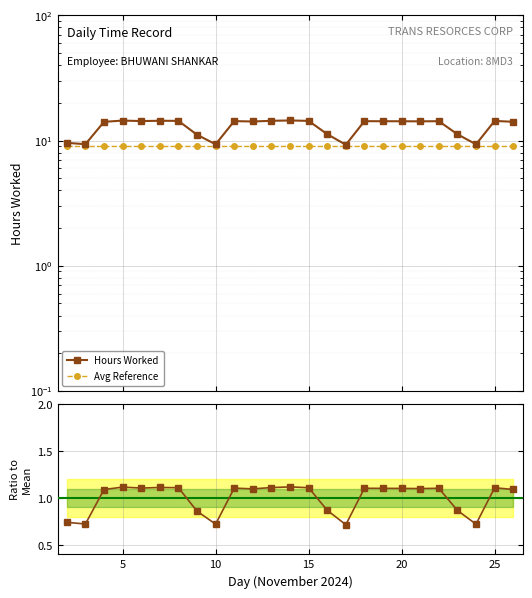

What is the average value of the Avg Reference series?

9.0